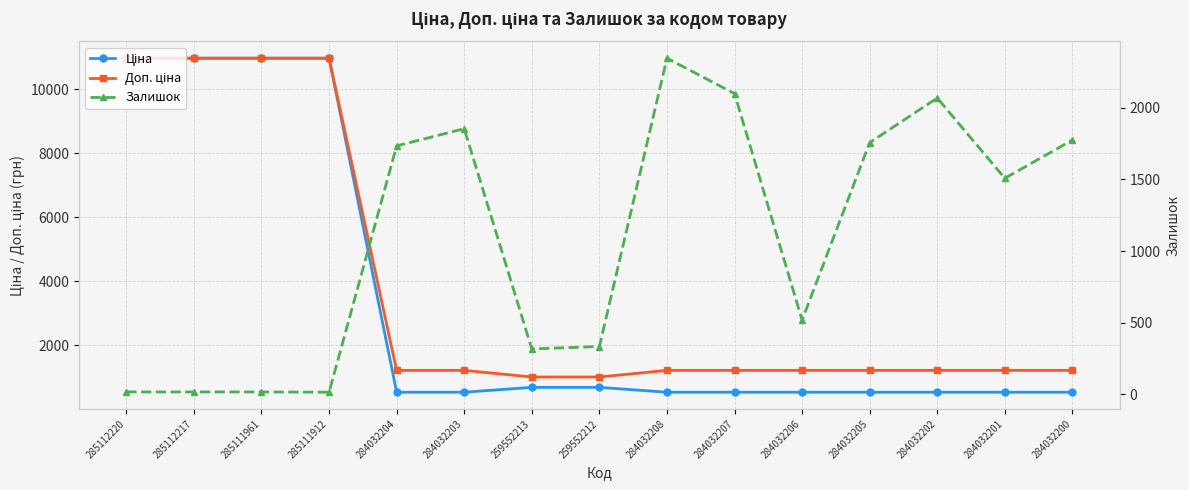

What are all the series names shown in the legend?

Ціна, Доп. ціна, Залишок